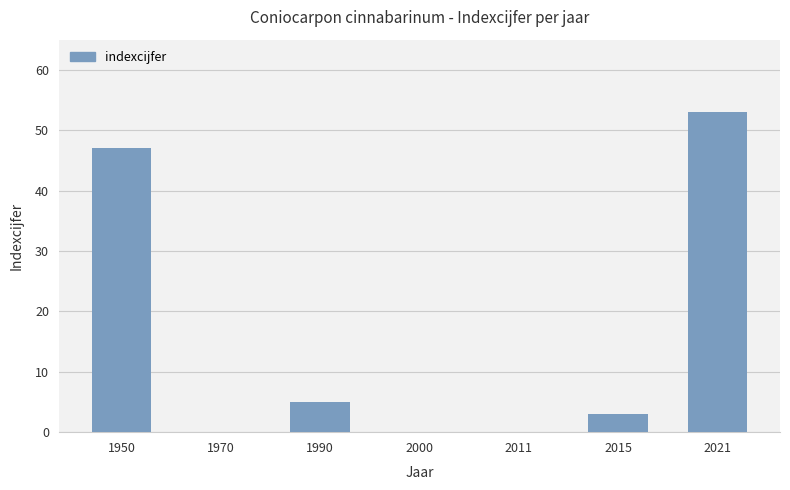

What is the change in value from 1970 to 1990?

+5